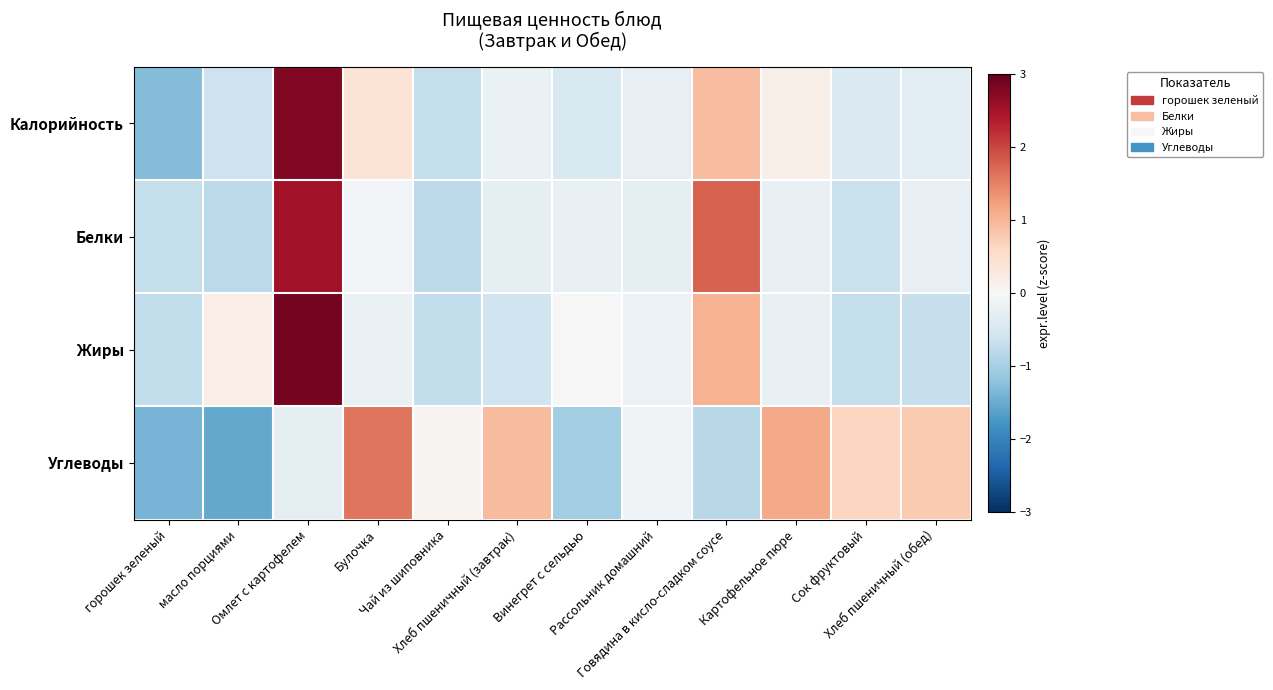

What is the spread (max minus min) of values at масло порциями?

1.7